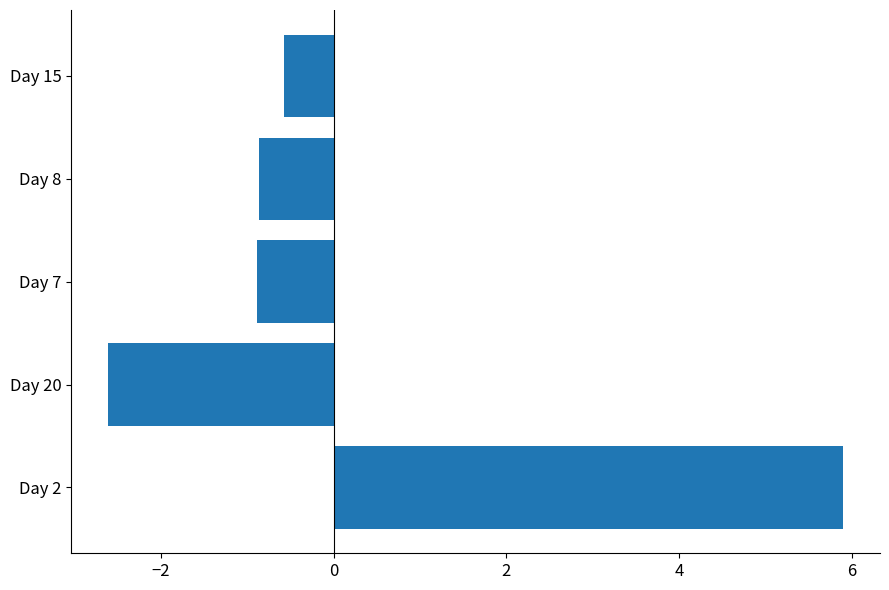

Reading top to bottom, transcribe all the data shown in this chart.

-0.6	-0.9	-0.9	-2.6	5.9